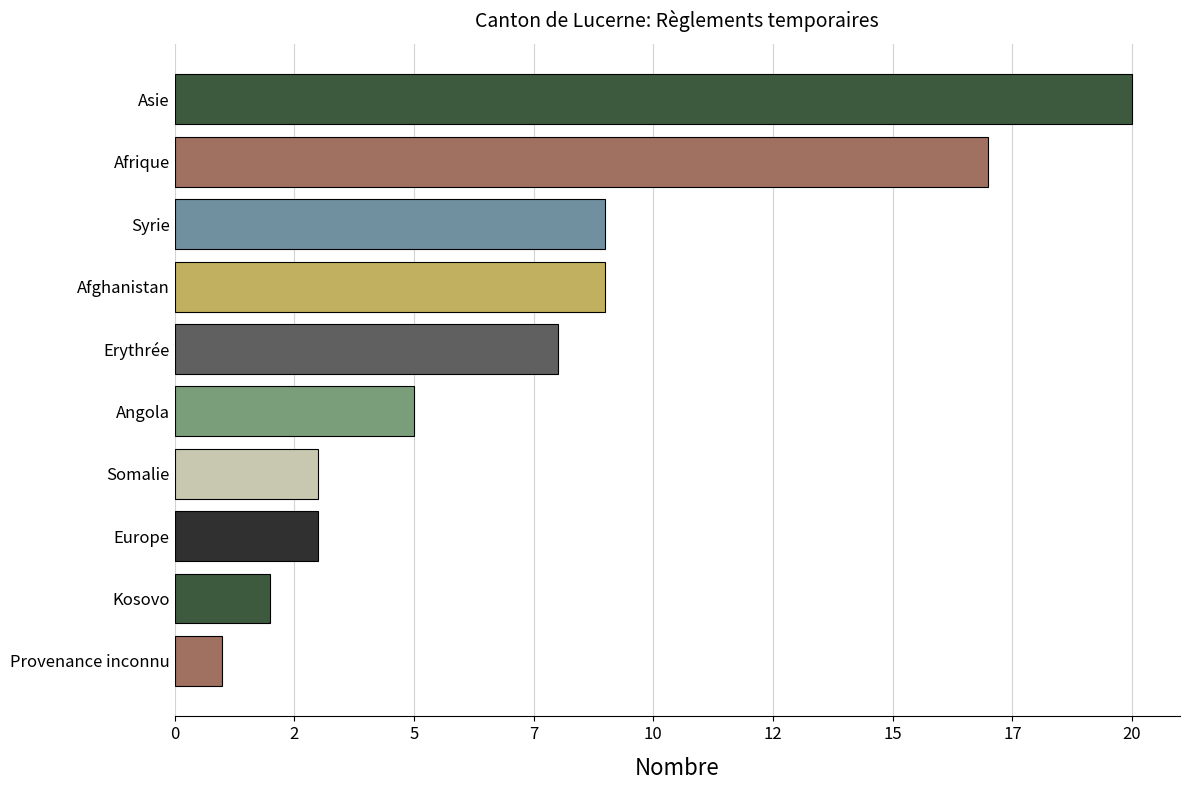

What is the maximum value shown in the chart?

20